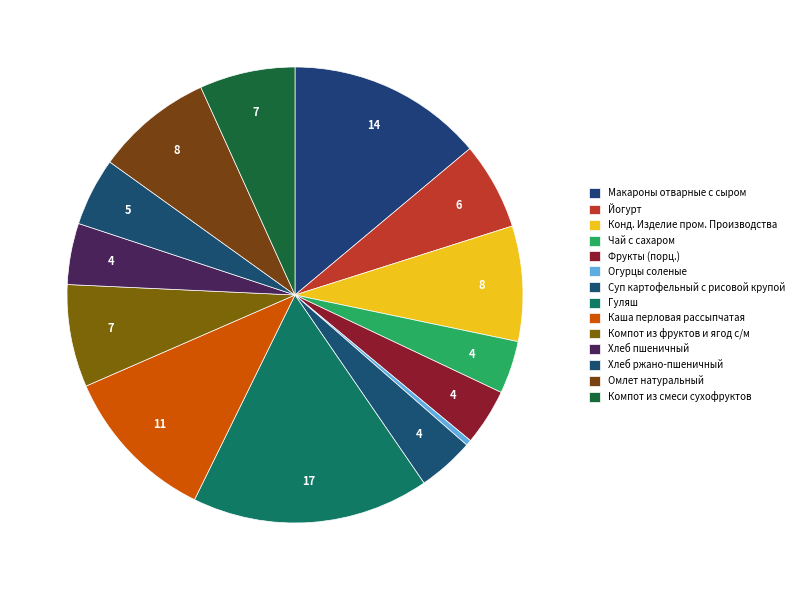

Is it true that Огурцы соленые is 10% of the pie?

False